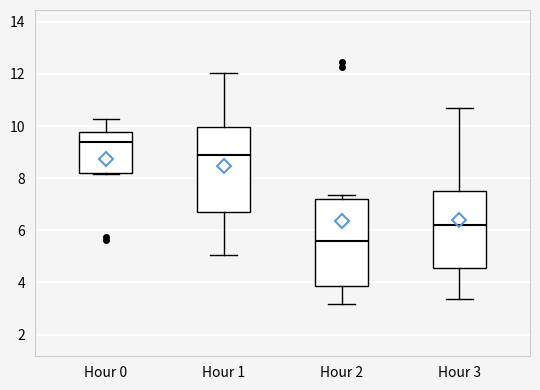

Where does the upper whisker of the box for Hour 3 end on the y-axis? The values are not printed on the chart, so give them approximately, as read against the axis.

10.8